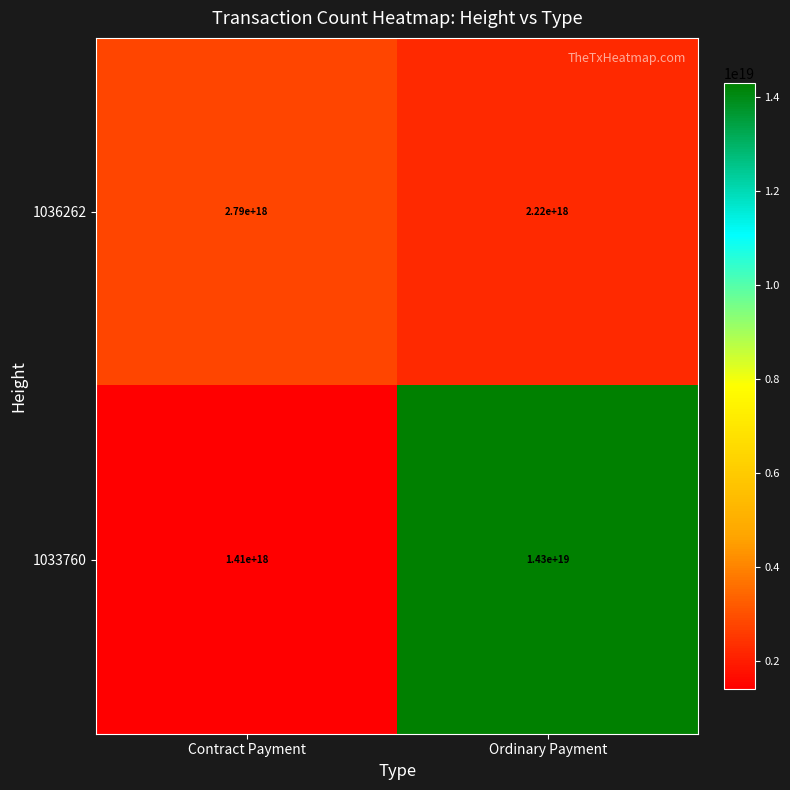

Which series has the widest spread of values?

1033760